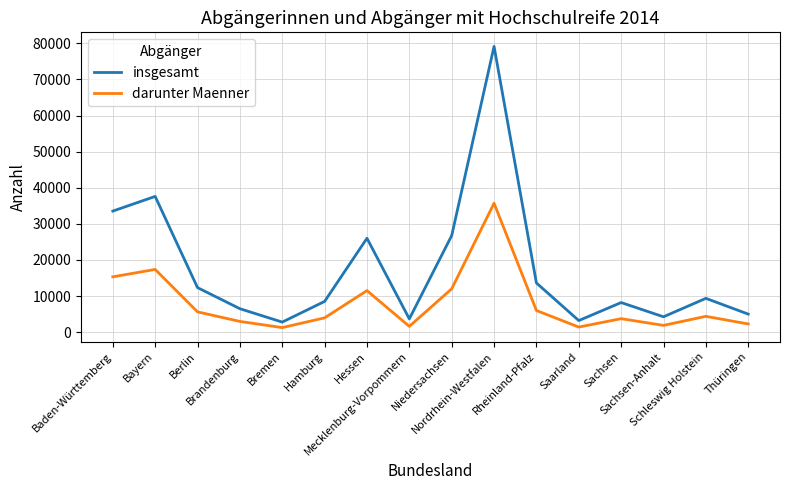

Which series has the largest range (max minus min)?

insgesamt